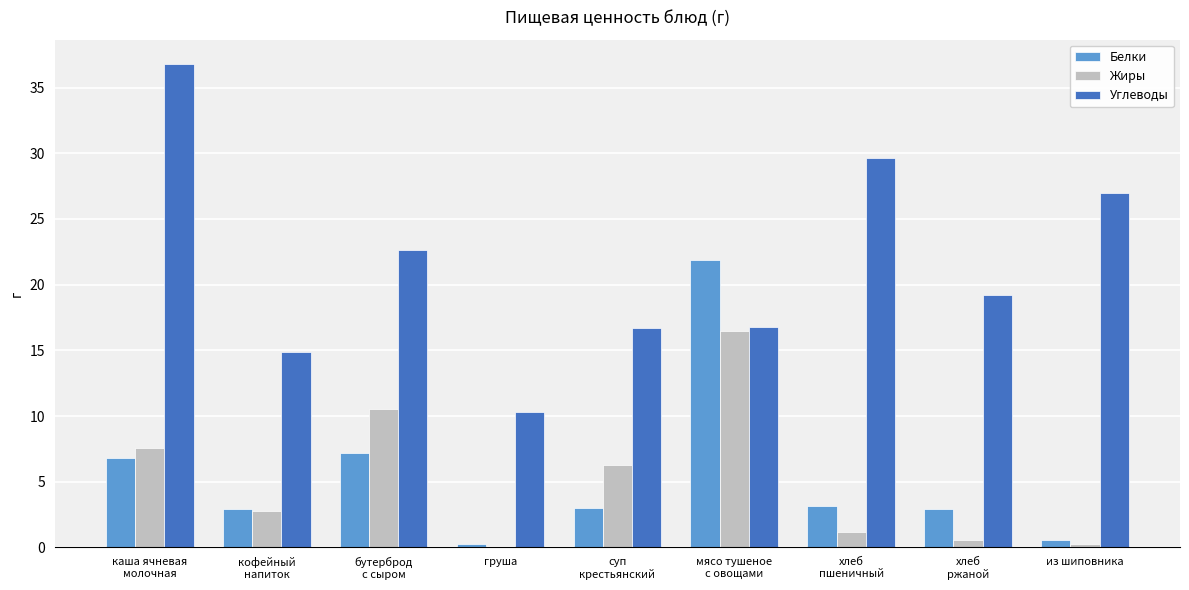

Between хлеб
пшеничный and из шиповника, which series saw the biggest shift?

Углеводы